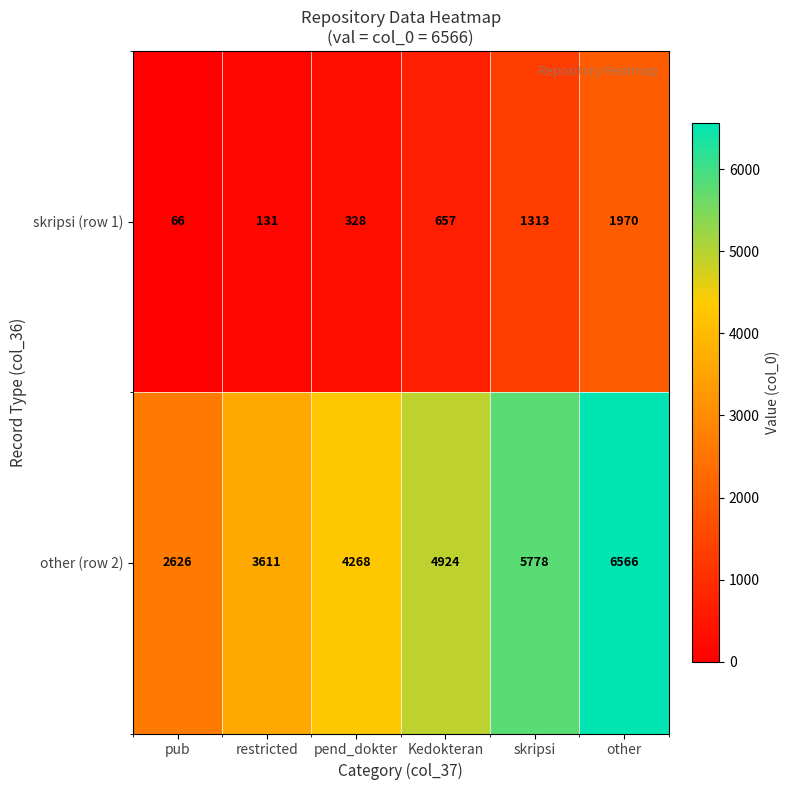

What value does the skripsi (row 1) series have at pub, to the nearest 50?

50